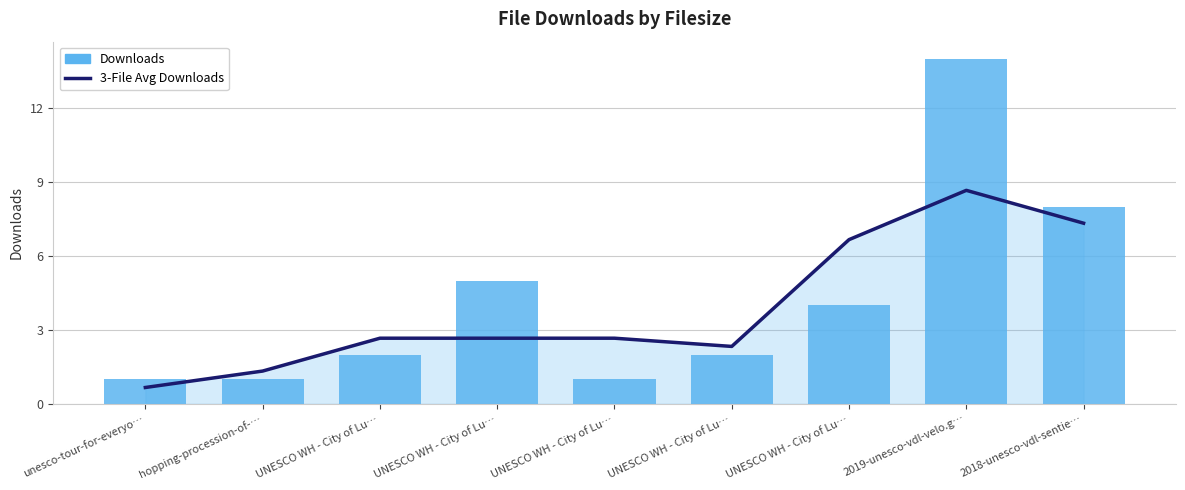

Reading right to left, transcribe all the data shown in this chart.

3-File Avg Downloads: 2018-unesco-vdl-sentie…=7.3	2019-unesco-vdl-velo.g…=8.7	UNESCO WH - City of Lu…=6.7	UNESCO WH - City of Lu…=2.3	UNESCO WH - City of Lu…=2.7	UNESCO WH - City of Lu…=2.7	UNESCO WH - City of Lu…=2.7	hopping-procession-of-…=1.3	unesco-tour-for-everyo…=0.7
Downloads: 2018-unesco-vdl-sentie…=8.0	2019-unesco-vdl-velo.g…=14.0	UNESCO WH - City of Lu…=4.0	UNESCO WH - City of Lu…=2.0	UNESCO WH - City of Lu…=1.0	UNESCO WH - City of Lu…=5.0	UNESCO WH - City of Lu…=2.0	hopping-procession-of-…=1.0	unesco-tour-for-everyo…=1.0